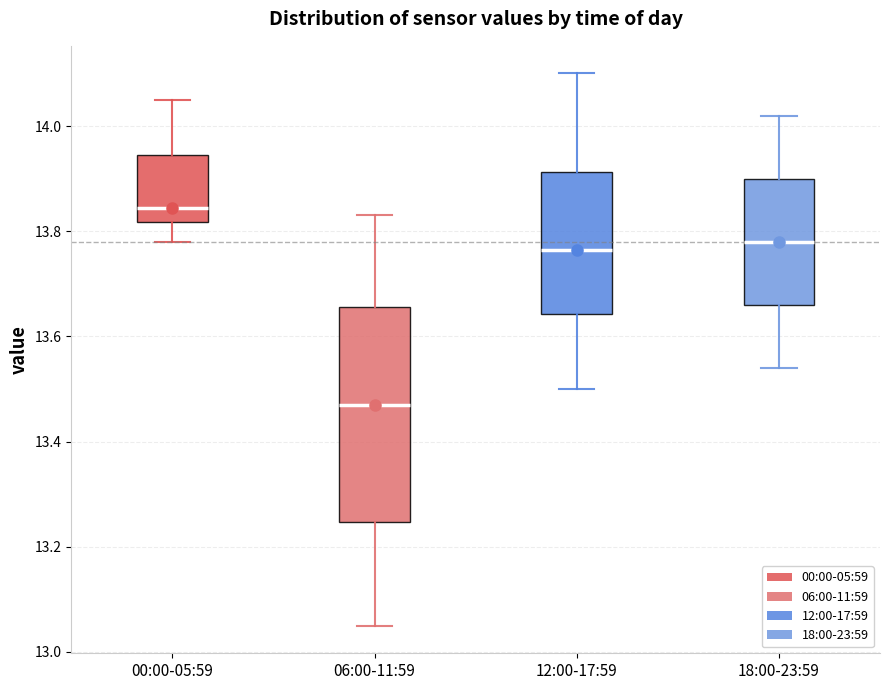

Reading left to right, read every box against the y-axis: the position of its median line, the range the box covers, and the ends of its whiskers. The values are not printed on the chart, so give them approximately, as read against the axis.

00:00-05:59: median 13.84, box 13.82 to 13.94, whiskers 13.78 to 14.06
06:00-11:59: median 13.48, box 13.24 to 13.66, whiskers 13.06 to 13.84
12:00-17:59: median 13.76, box 13.64 to 13.92, whiskers 13.50 to 14.10
18:00-23:59: median 13.78, box 13.66 to 13.90, whiskers 13.54 to 14.02